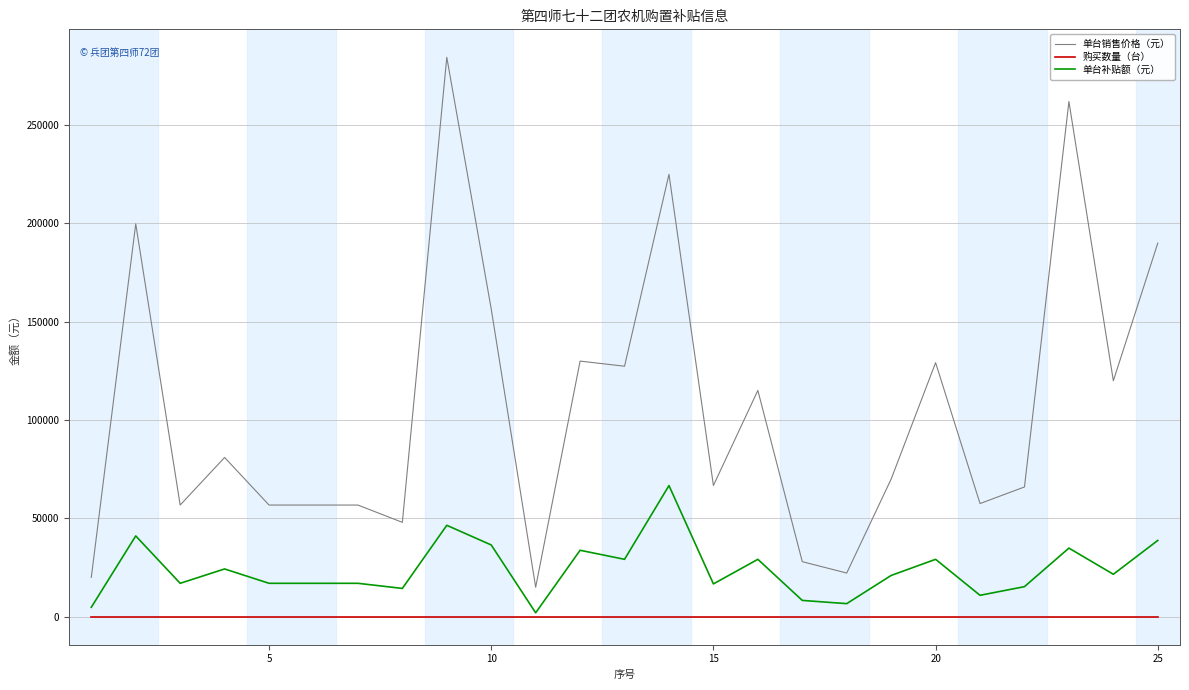

List the series in order of their overall mean, highest first.

单台销售价格（元）, 单台补贴额（元）, 购买数量（台）